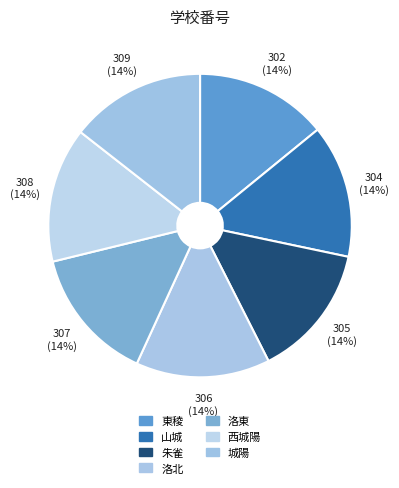

To the nearest percent, what portion does 山城 represent?

14%